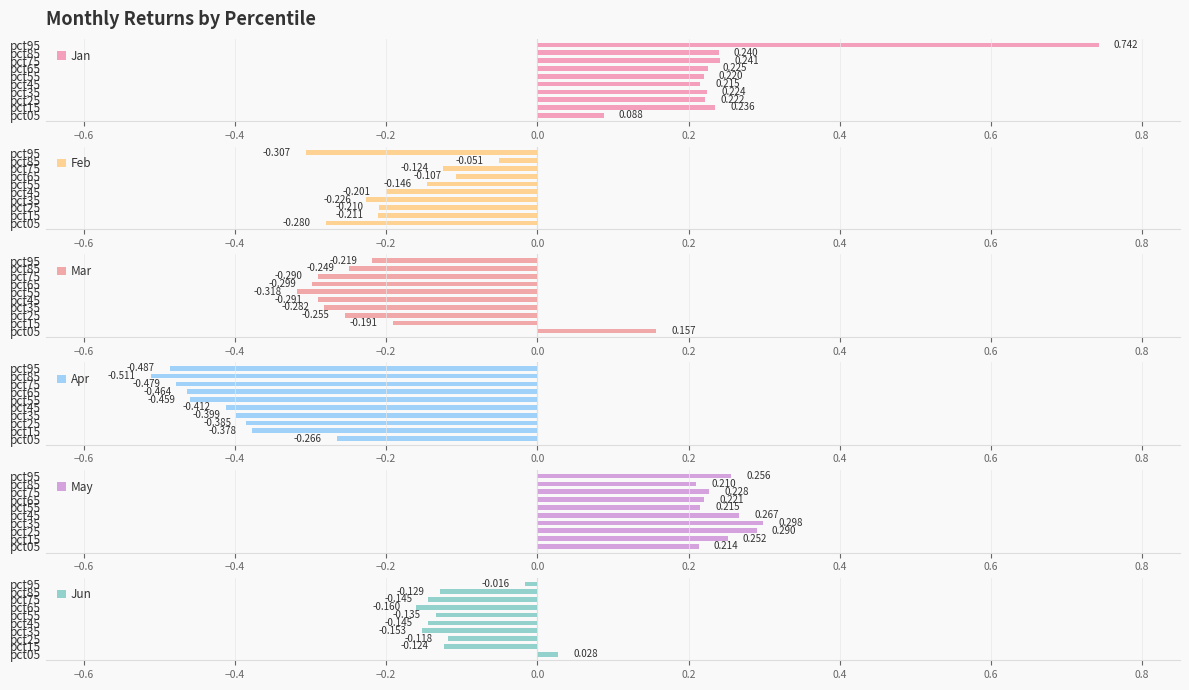

Which category has the lowest value in the May series?

pct85